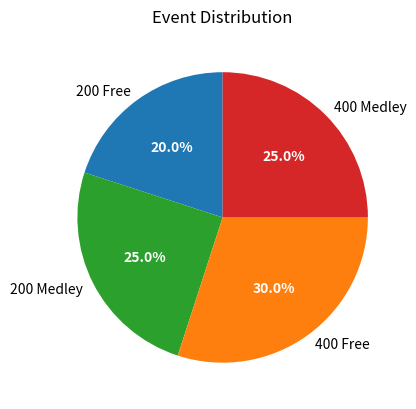

Count the number of slices in the pie.

4